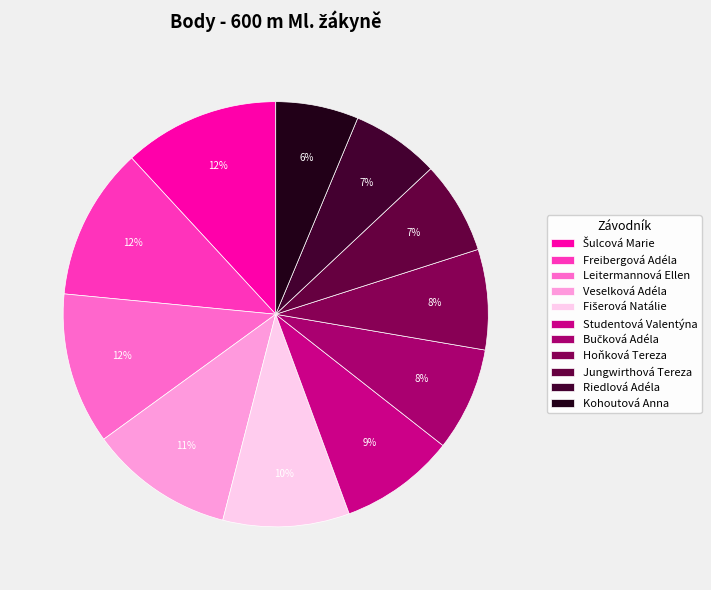

Rank the categories by value from lowest to highest.

Kohoutová Anna, Riedlová Adéla, Jungwirthová Tereza, Hoňková Tereza, Bučková Adéla, Studentová Valentýna, Fišerová Natálie, Veselková Adéla, Leitermannová Ellen, Freibergová Adéla, Šulcová Marie